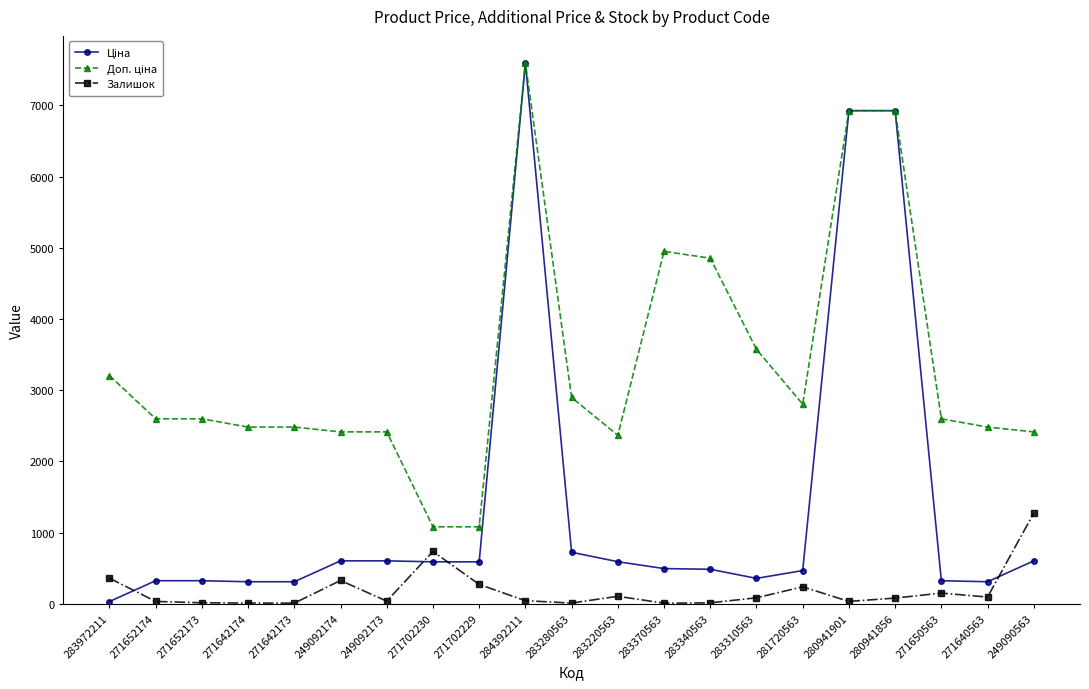

How many data points in Залишок are less than 81?

10